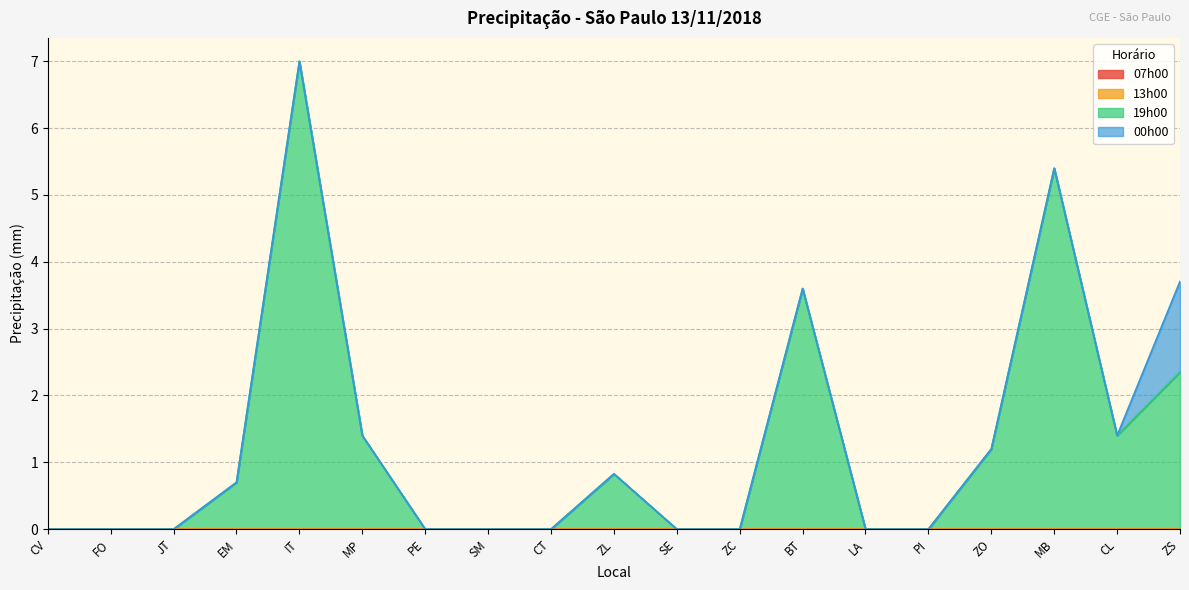

How many data points does each series have?

19